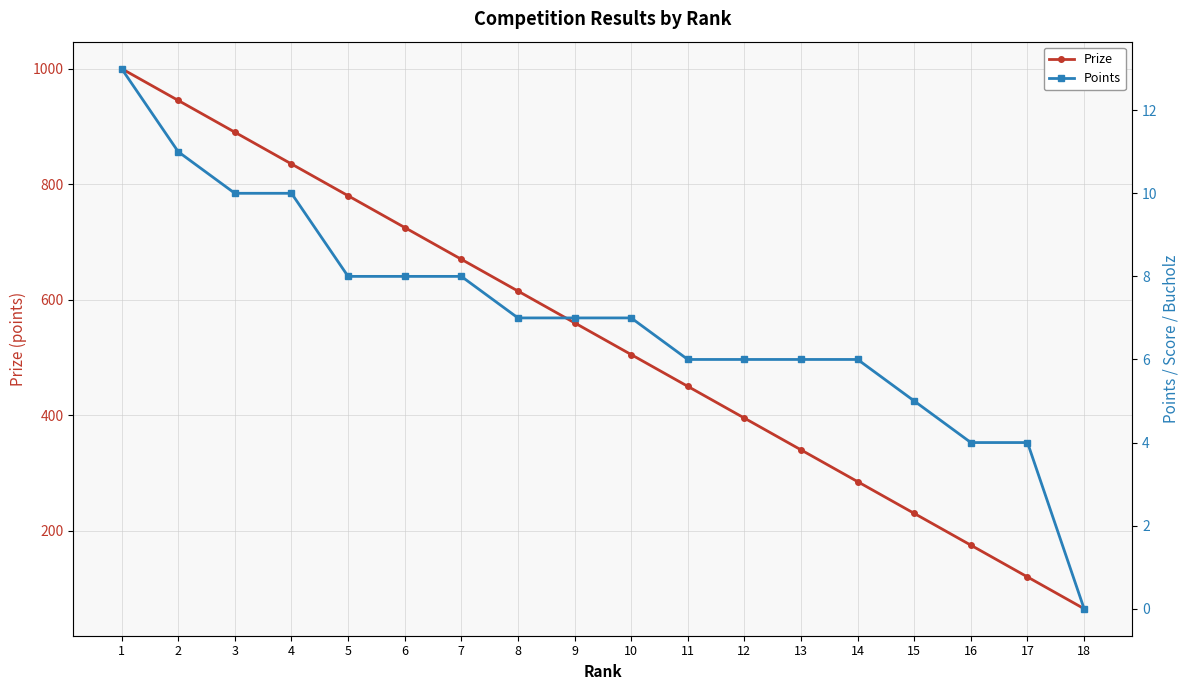

Rank the series by their average value, from lowest to highest.

Points, Prize